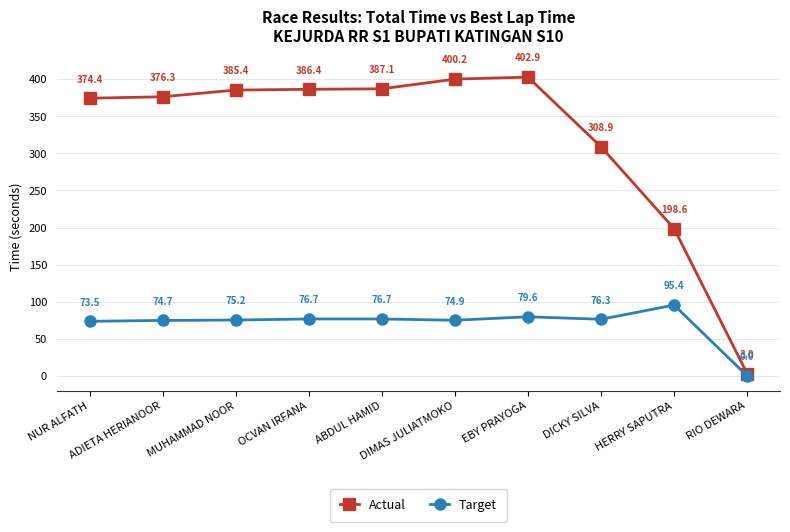

What is the value of the Actual point at the 5th from the left?

387.1